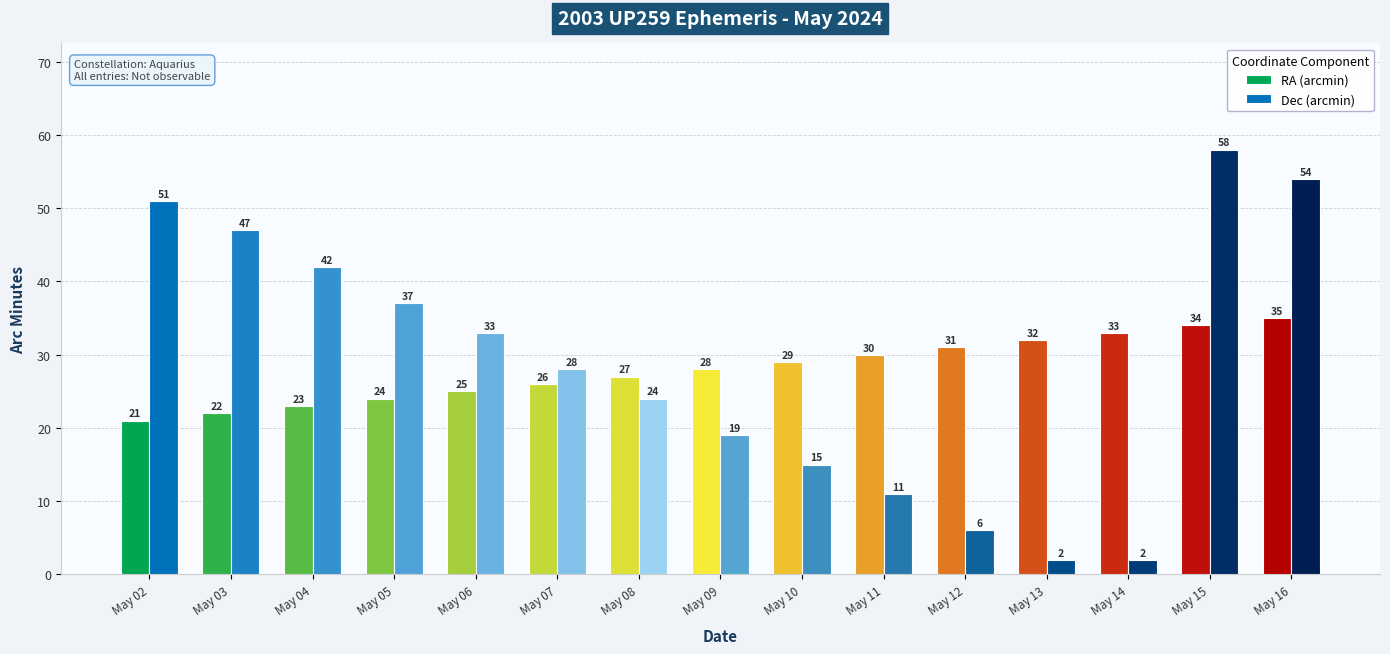

Count the number of data series in this chart.

2